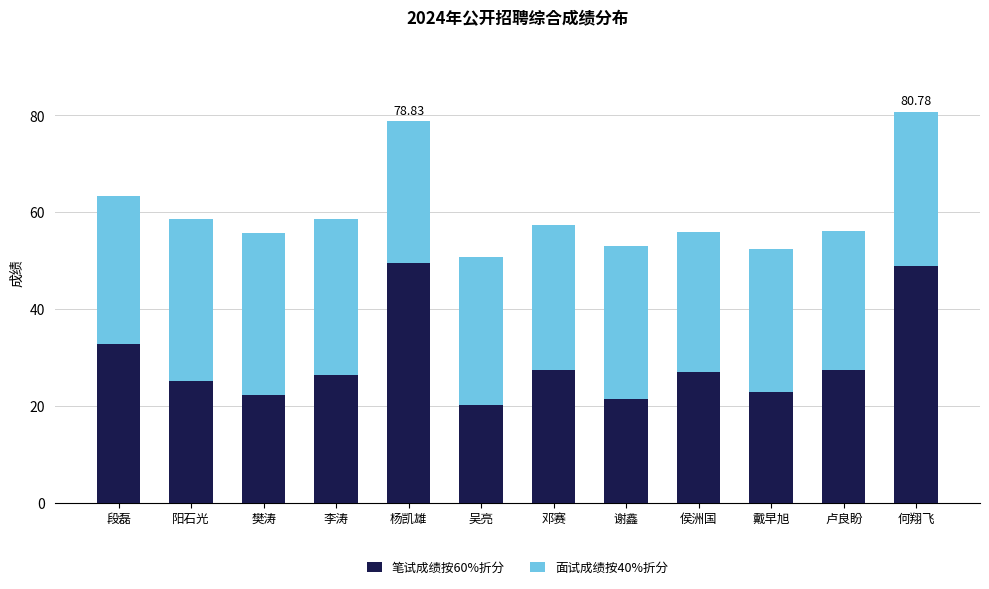

How many bars are there in total?

12